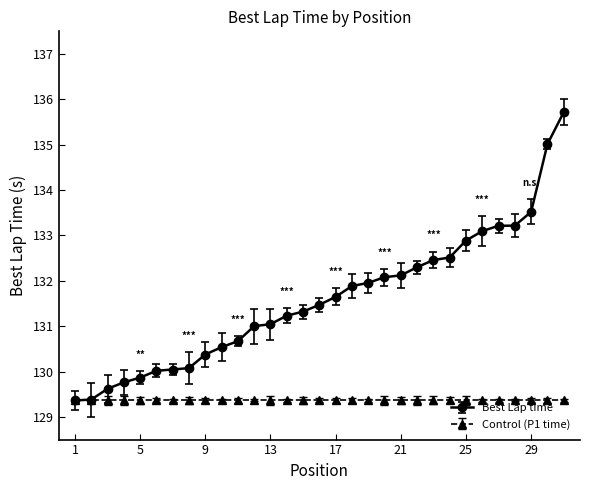

At how many categories does at least one series exceed 133?

6